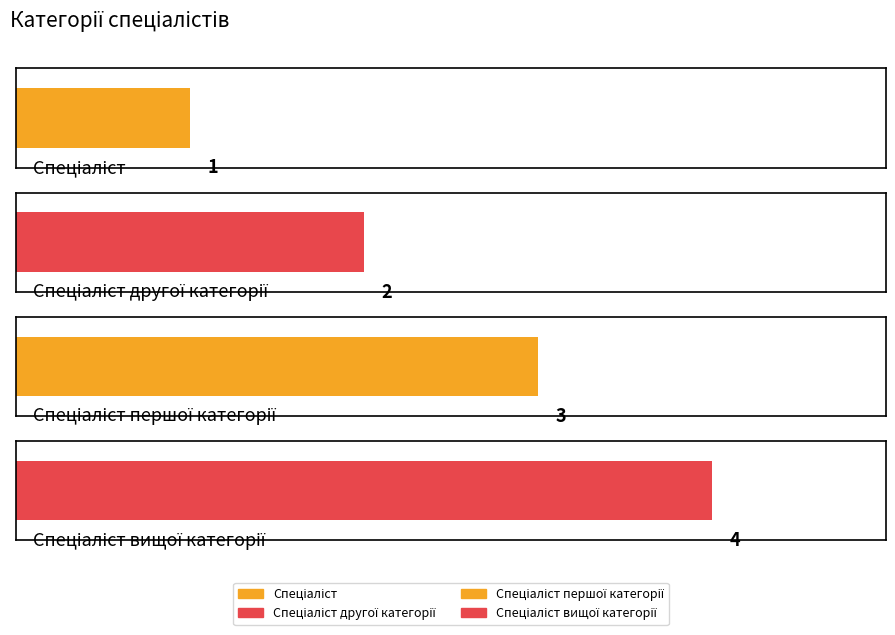

The chart shows a value of 4 at Спеціаліст вищої категорії. True or false?

True